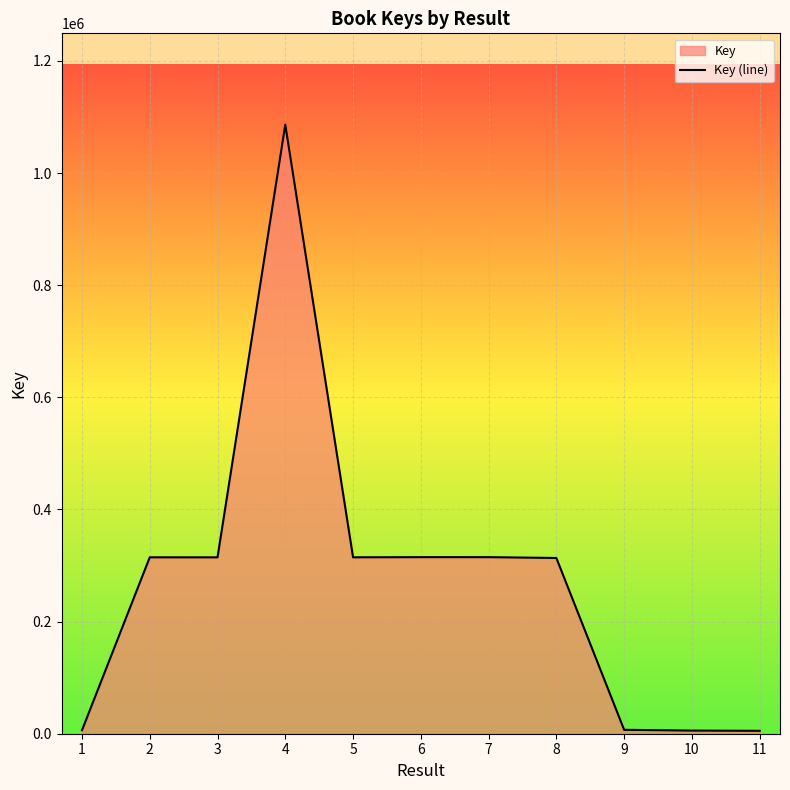

The value at 7 is 314907. True or false?

True